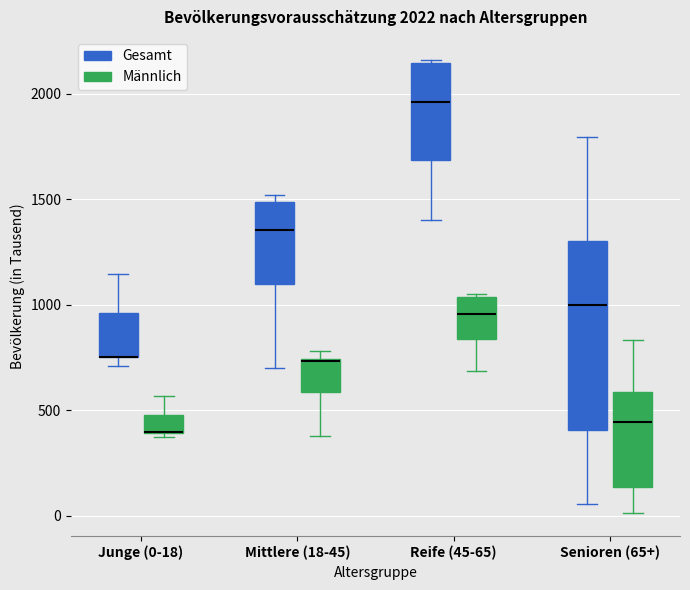

Comparing the boxes themselves (not the whiskers), which one is the tallest?

Senioren (65+) (Gesamt)